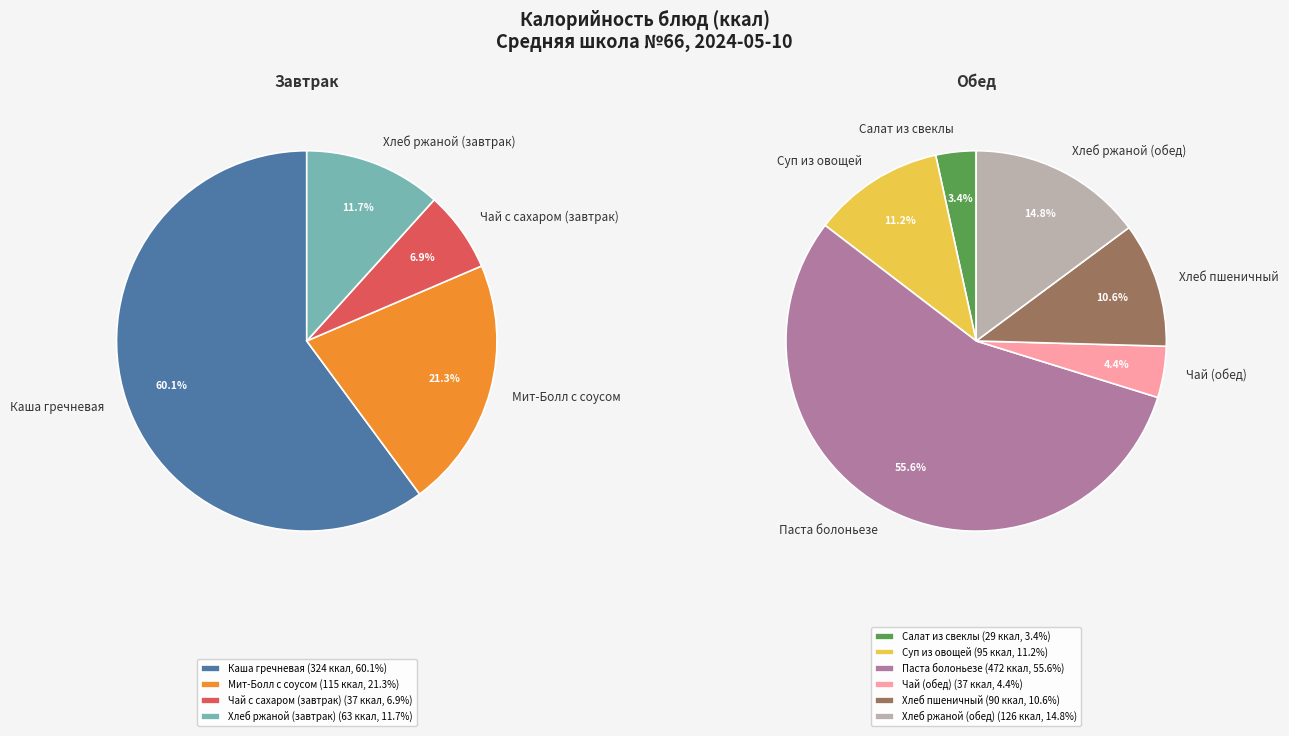

How many segments does this pie chart have?

10